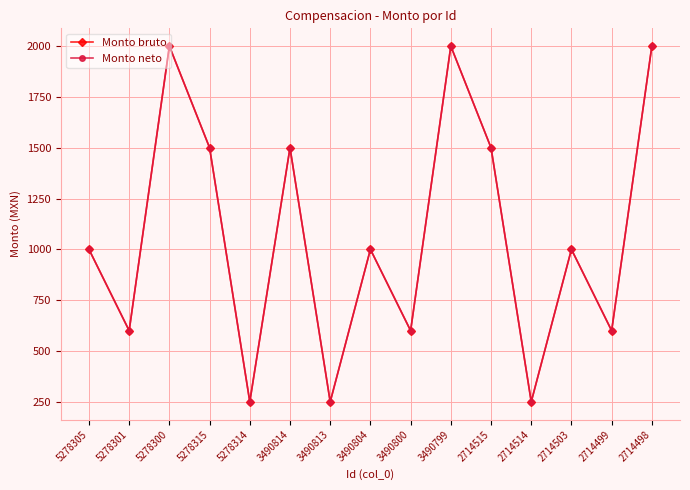

At which category does Monto neto reach its first local valley?

5278301